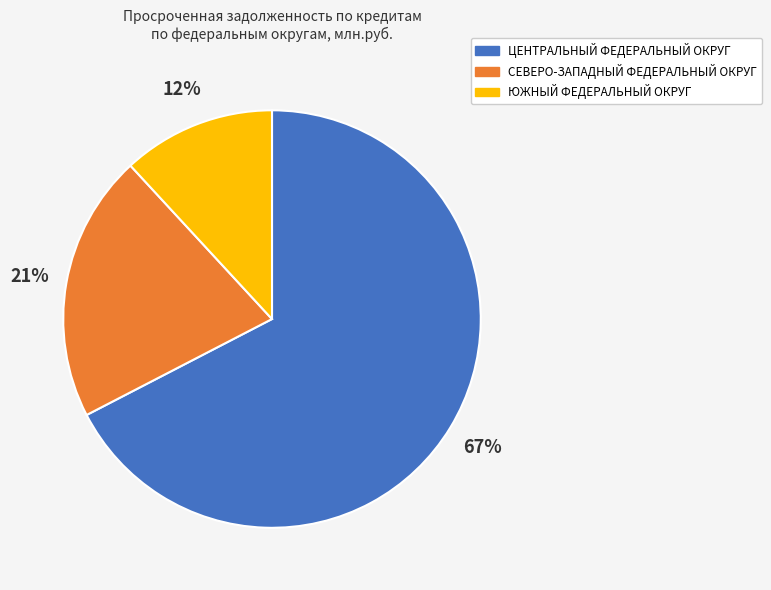

To the nearest percent, what is the average slice percentage?

33%